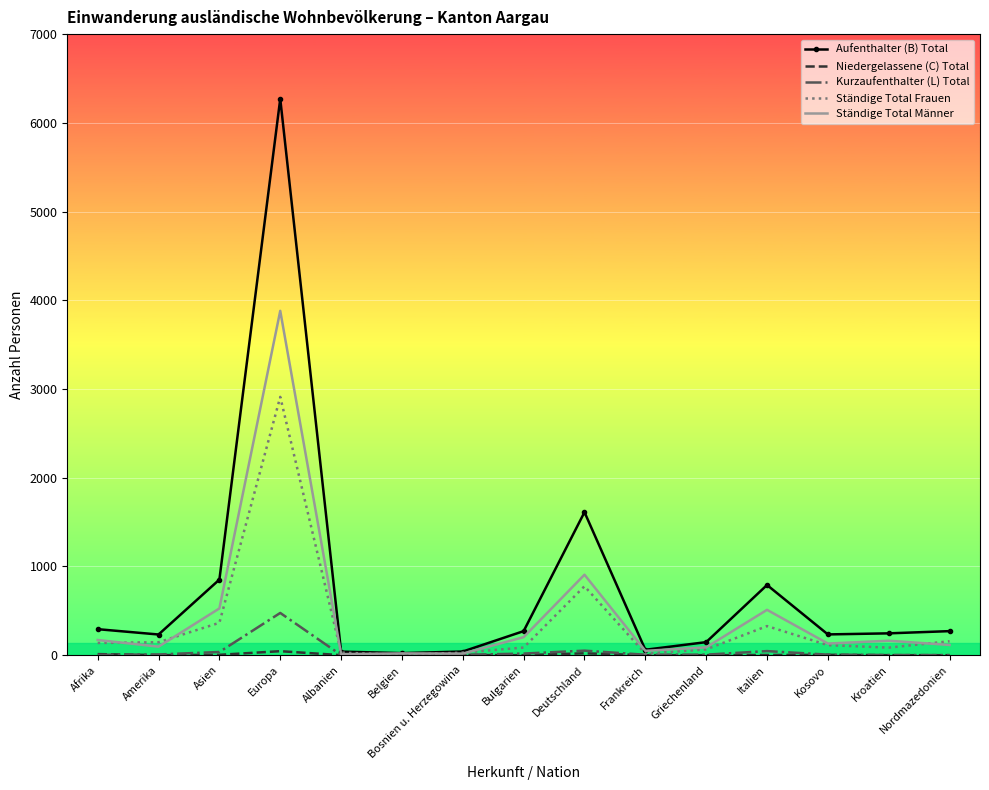

At how many categories does at least one series exceed 5053?

1